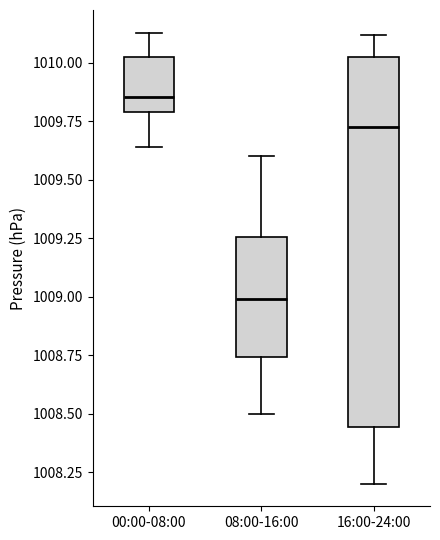

Which box's median line is the lowest?

08:00-16:00